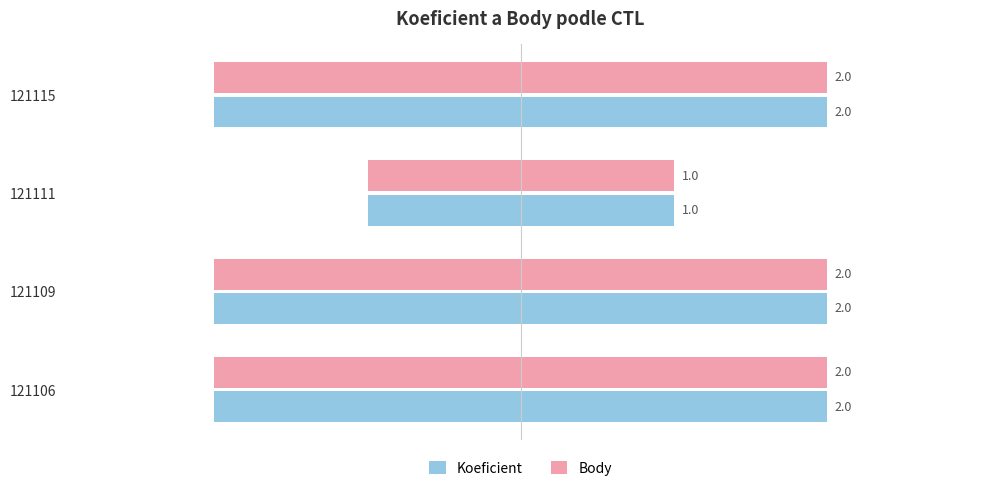

True or false: Koeficient has a value of -2 at 121109.

True